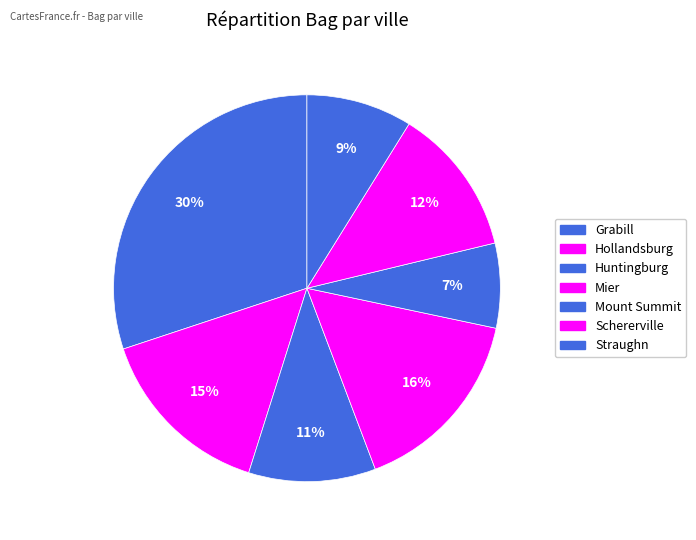

To the nearest percent, what percentage of the pie is Hollandsburg?

15%